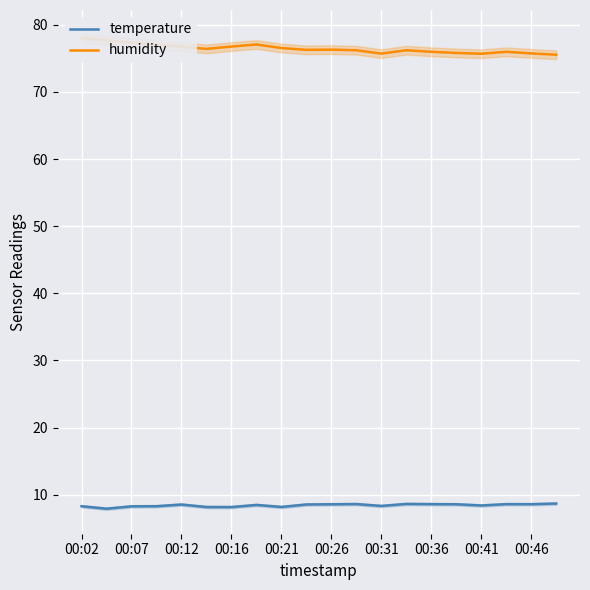

Is it true that temperature equals 8.4 at 00:41?

True